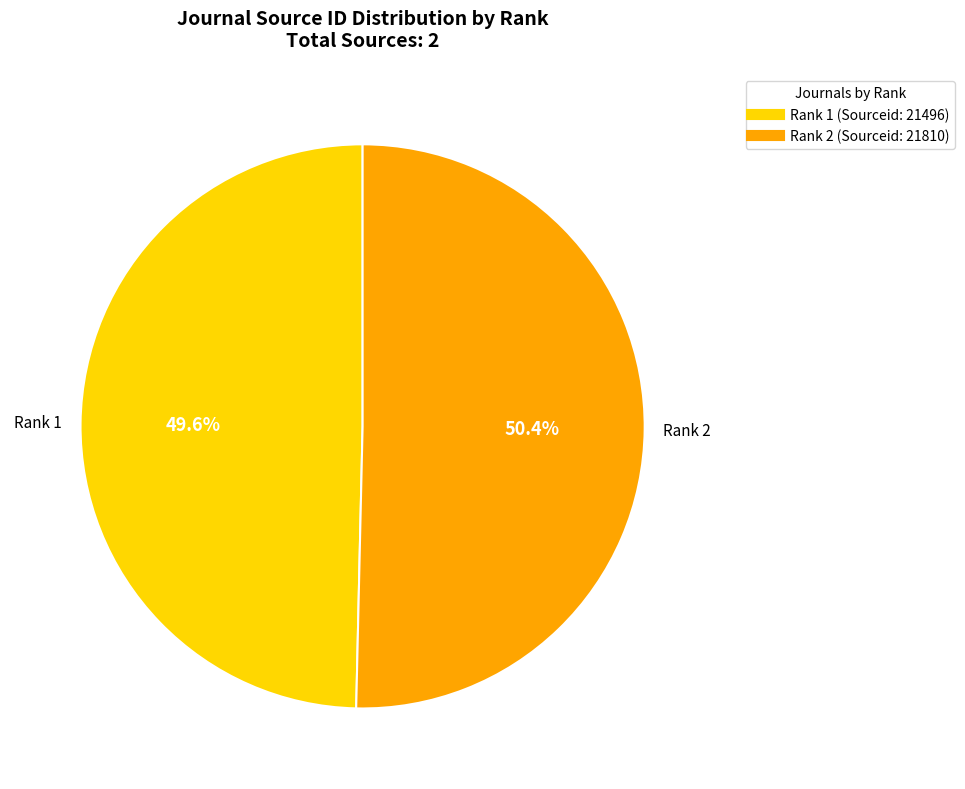

Is there any slice that represents more than half of the pie?

Yes